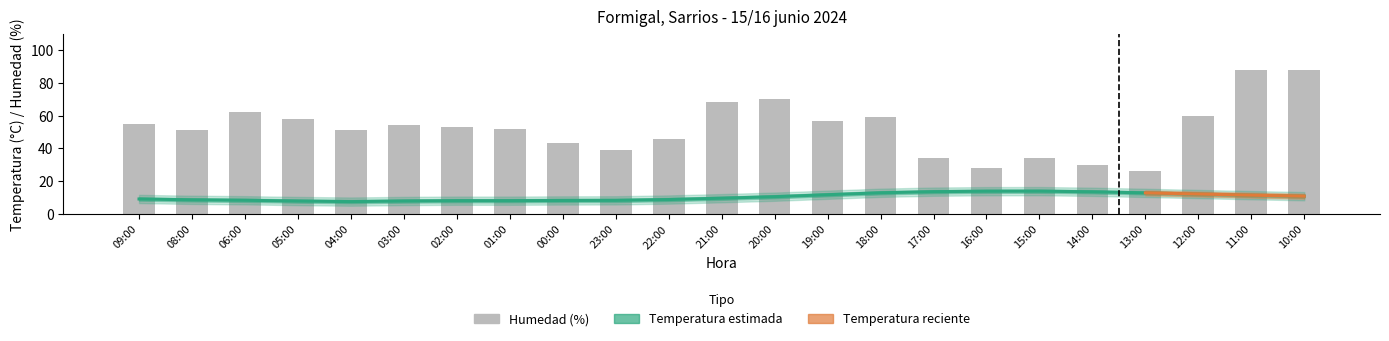

What is the difference between the second highest and second lowest values?

60